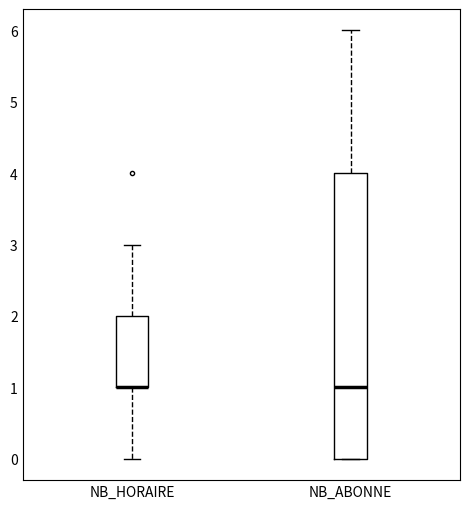

Where is the lower edge of the box for NB_HORAIRE on the y-axis? The values are not printed on the chart, so give them approximately, as read against the axis.

1